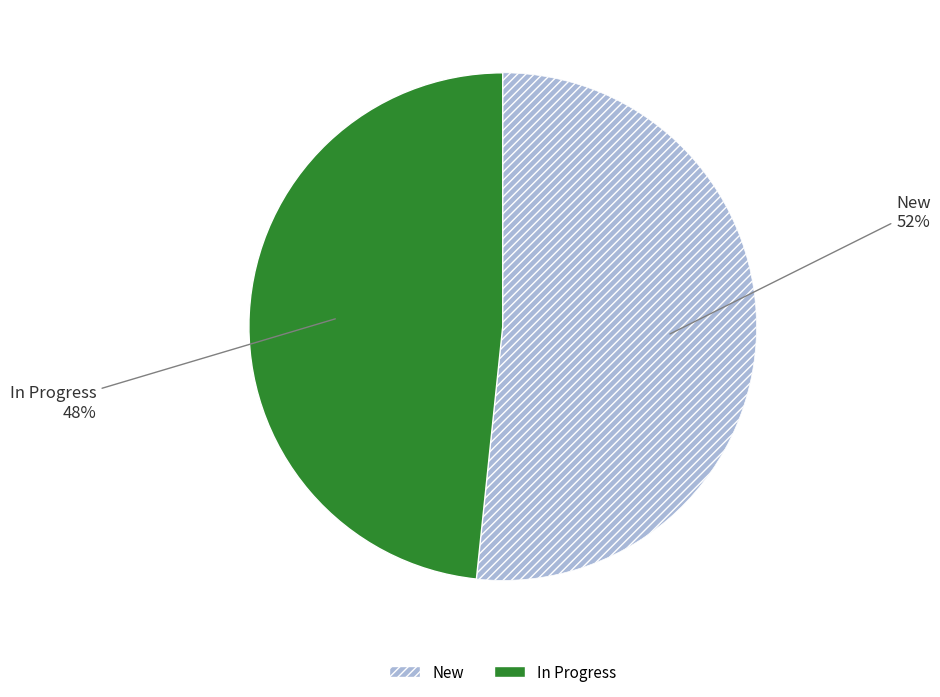

To the nearest percent, what is the combined percentage of New and In Progress?

100%